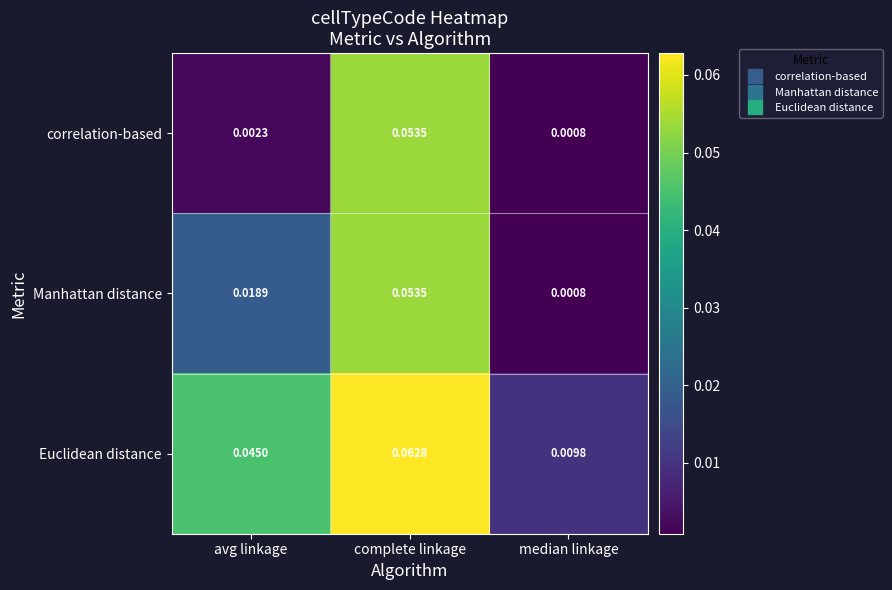

At which category does the chart reach its minimum across all series?

median linkage